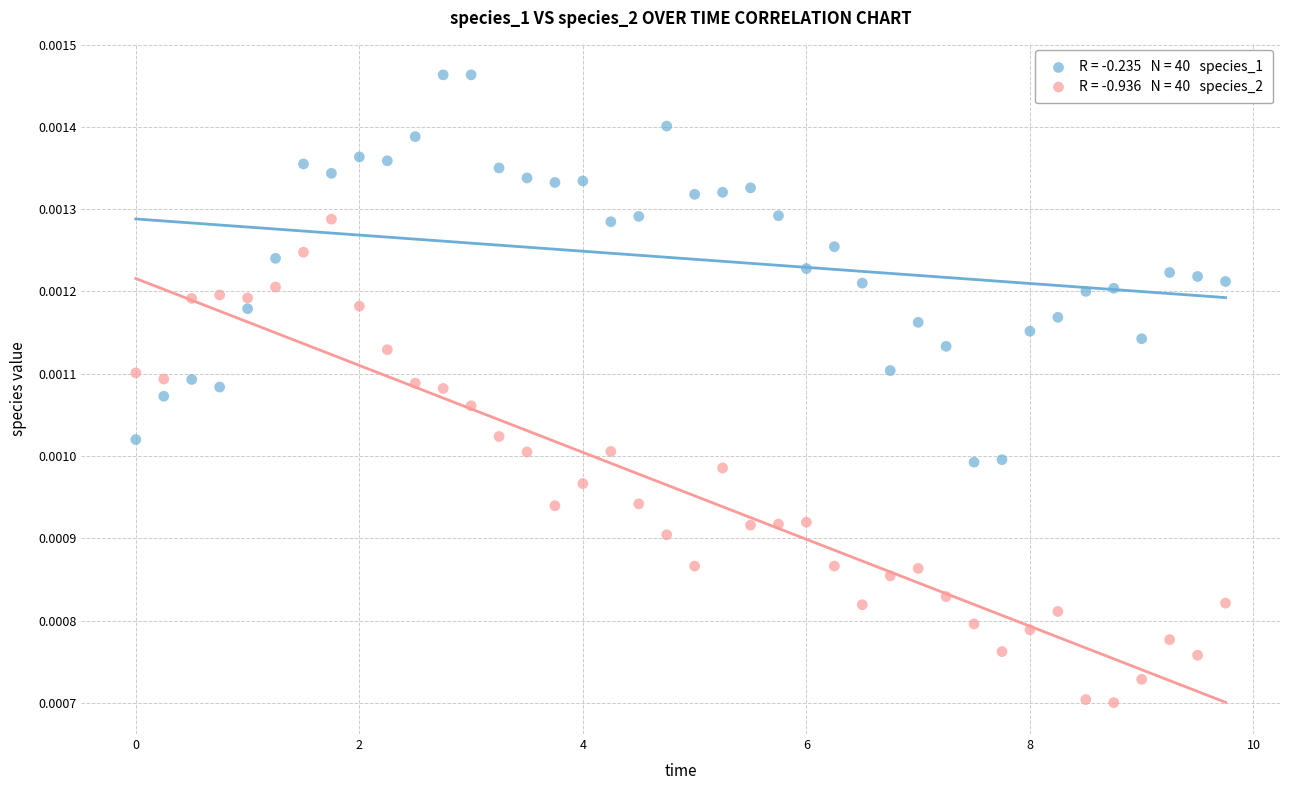

Across all data points, what is the range of X values (max minus min)?

9.8